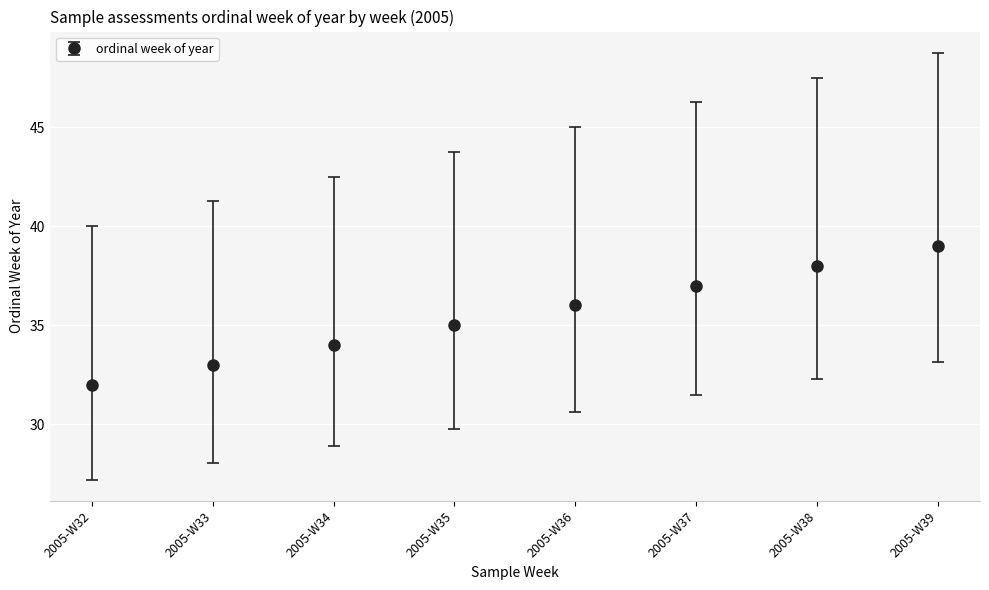

List the labels in order of value, largest first.

2005-W39, 2005-W38, 2005-W37, 2005-W36, 2005-W35, 2005-W34, 2005-W33, 2005-W32